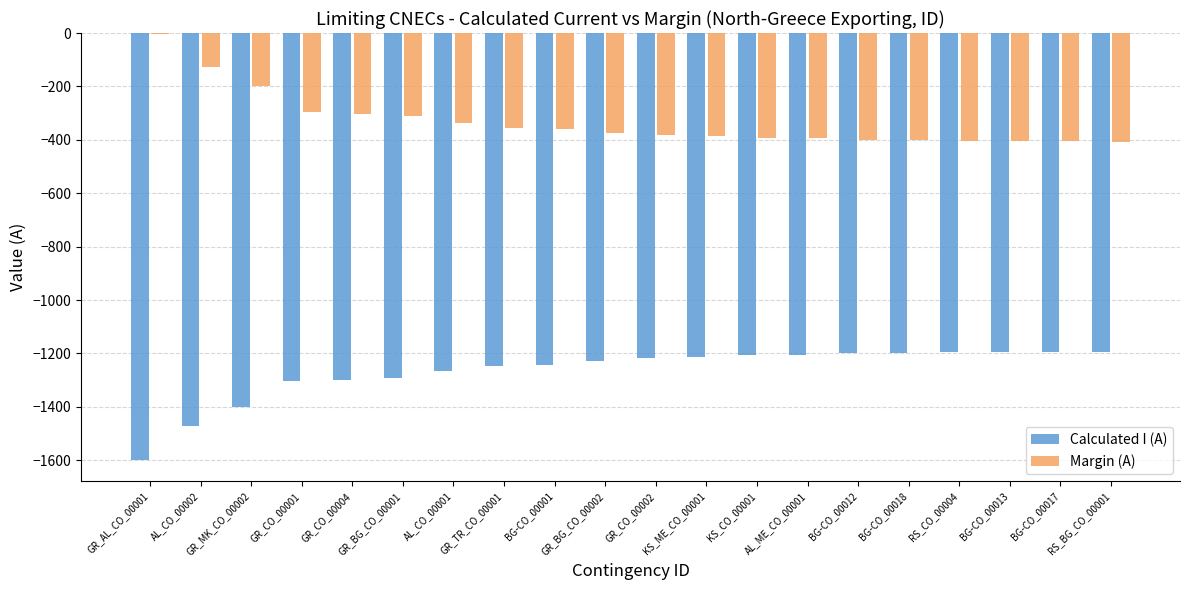

Which category has the highest value across all series?

GR_AL_CO_00001